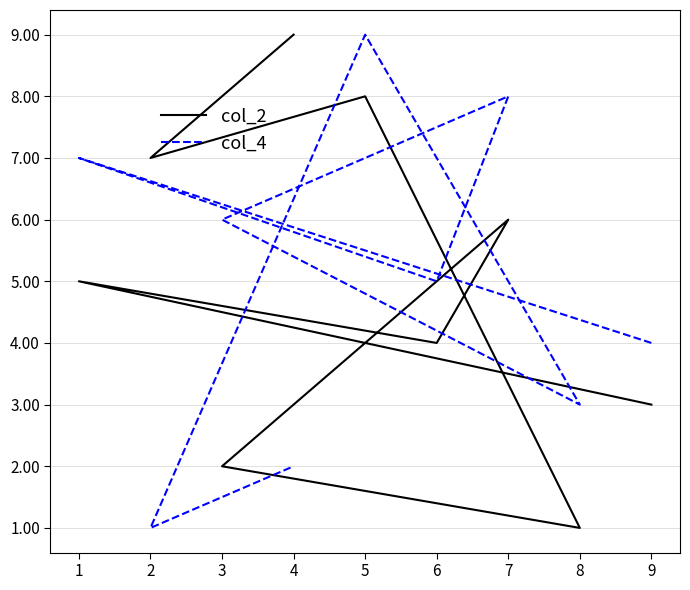

The value of col_4 at 1 is 7. True or false?

True